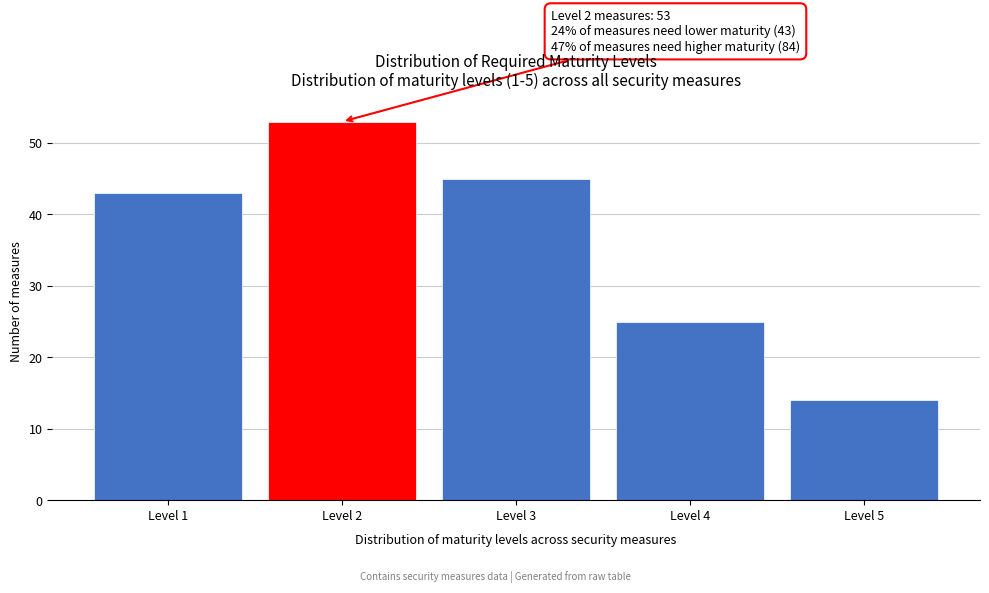

Reading right to left, extract all data points from this chart.

14	25	45	53	43